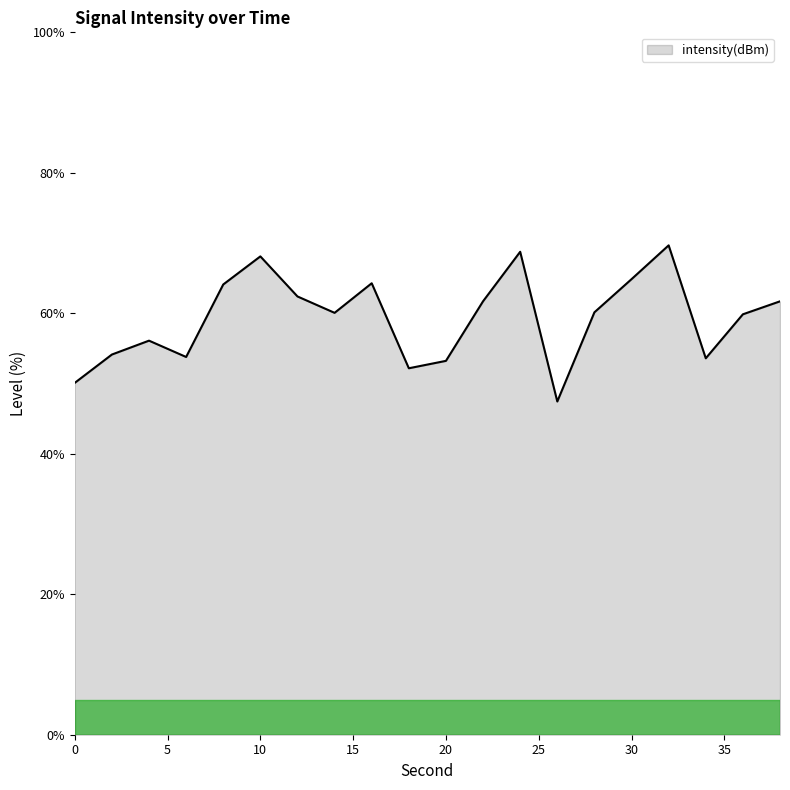

What is the greatest value displayed?

69.7